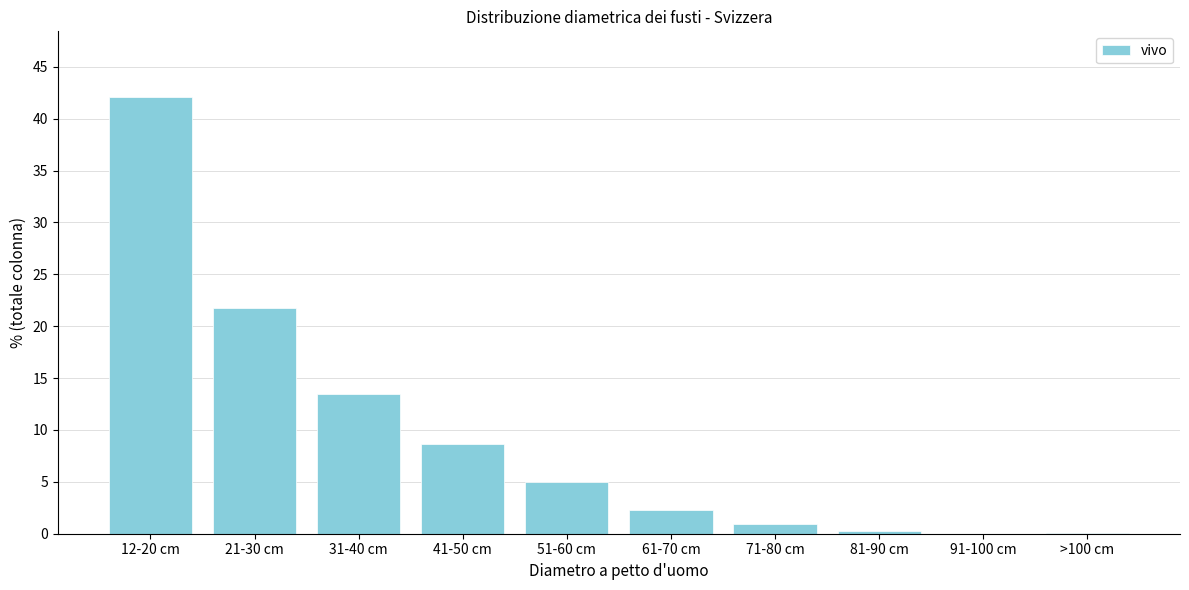

What is the sum of all values?

94.6